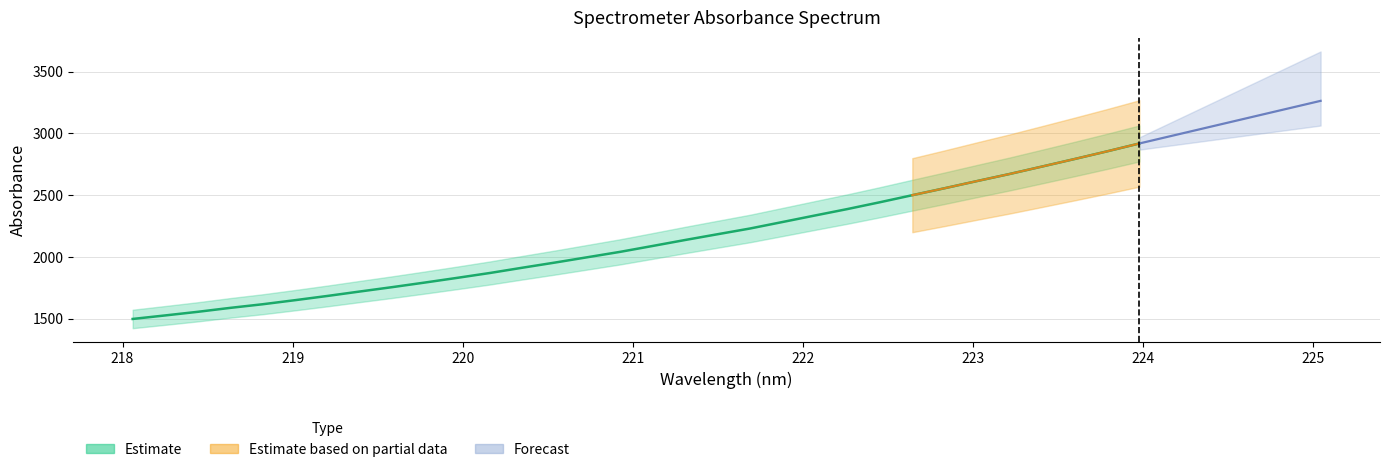

What is the difference between the second highest and second lowest values?

1328.6